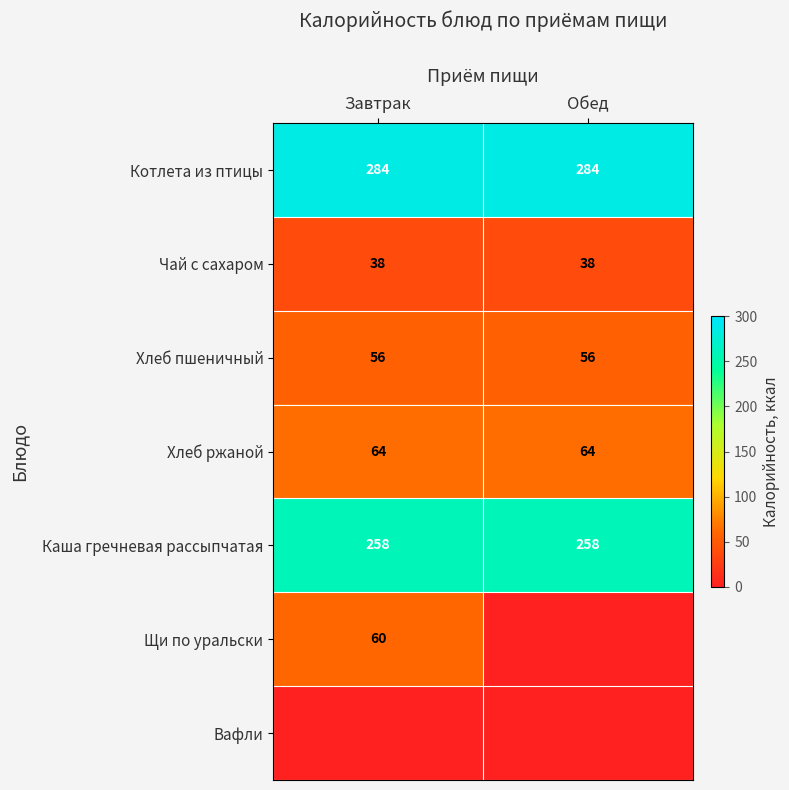

Read the Хлеб ржаной value at Завтрак.

64